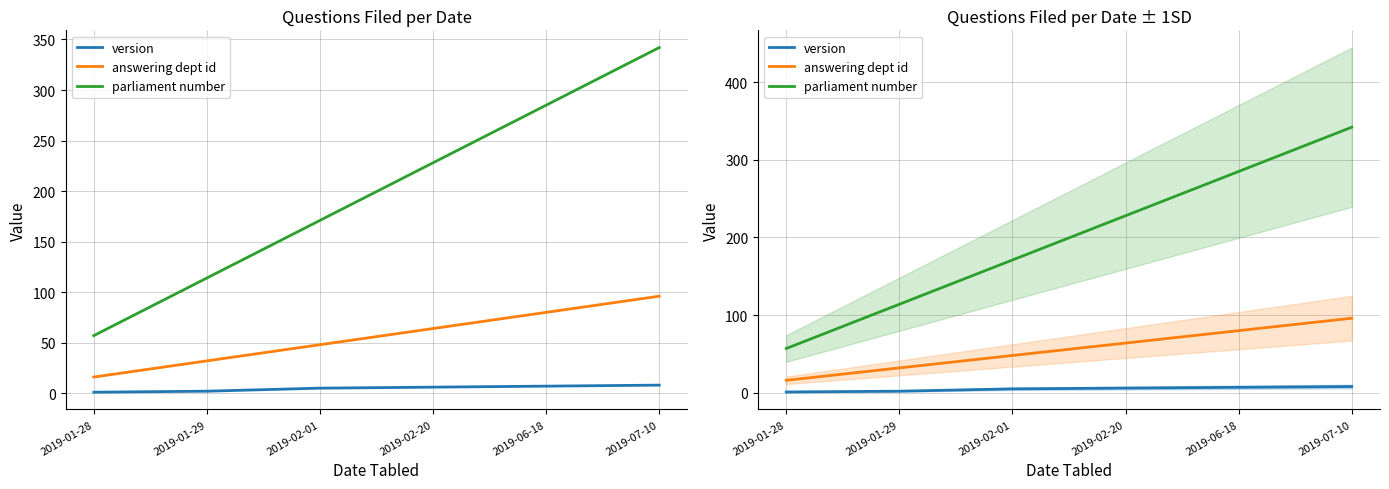

What is the label of the 5th point from the right?

2019-01-29